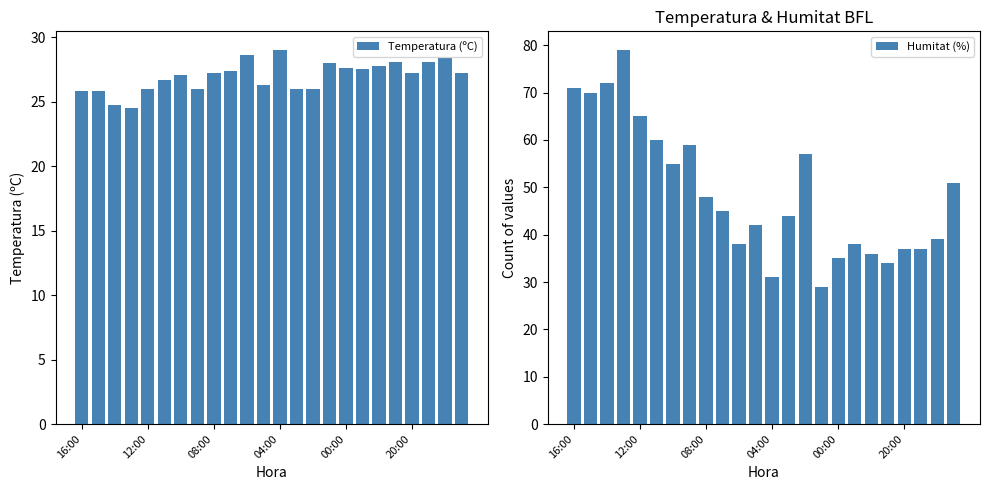

What is the difference between the second highest and minimum values in the Humitat (%) series?

43